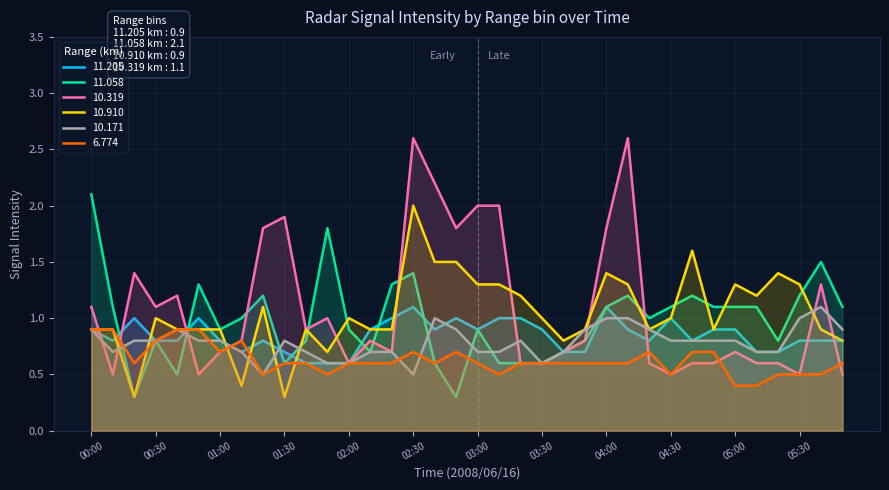

True or false: 10.319 has a value of 0.6 at 04:40.

True